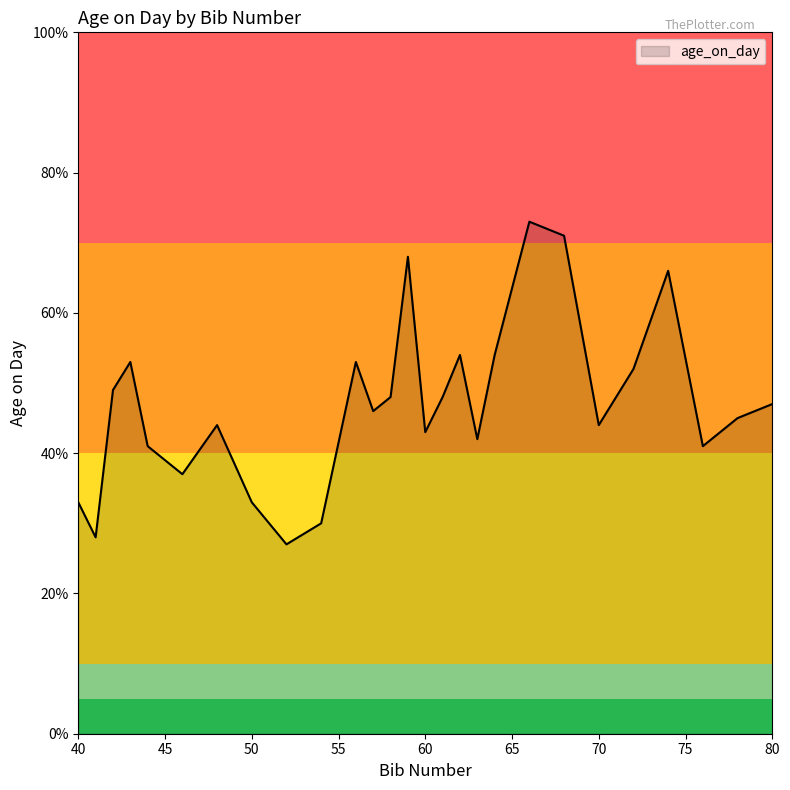

Reading left to right, what are all the values shown in this chart?

33	28	49	53	41	37	44	33	27	30	53	46	48	68	43	48	54	42	54	73	71	44	52	66	41	45	47